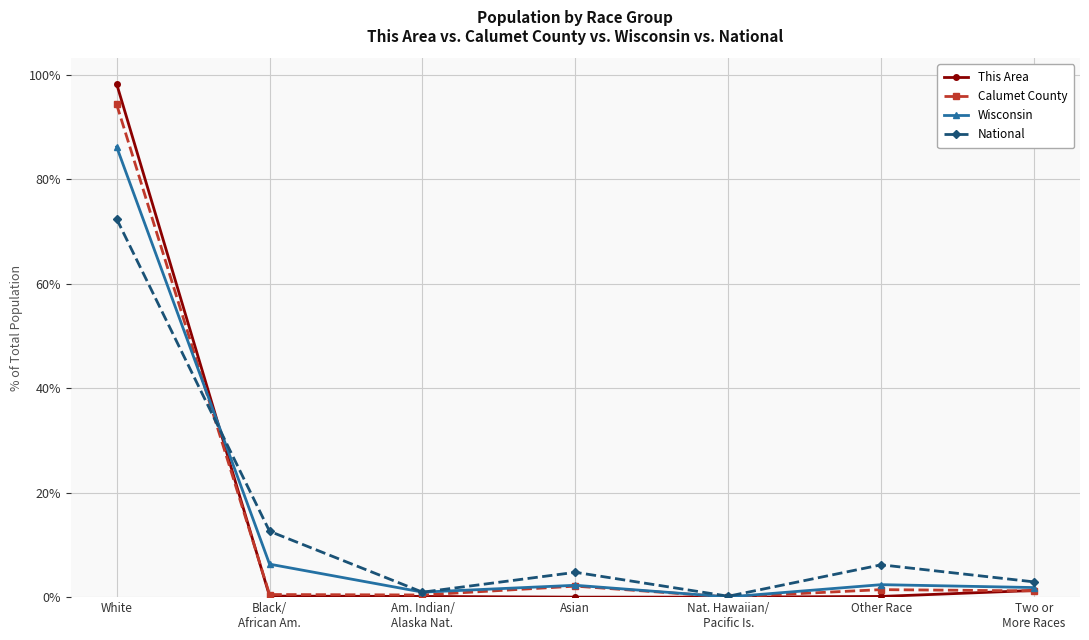

The Wisconsin series shows 1.0 at Am. Indian/
Alaska Nat.. True or false?

True